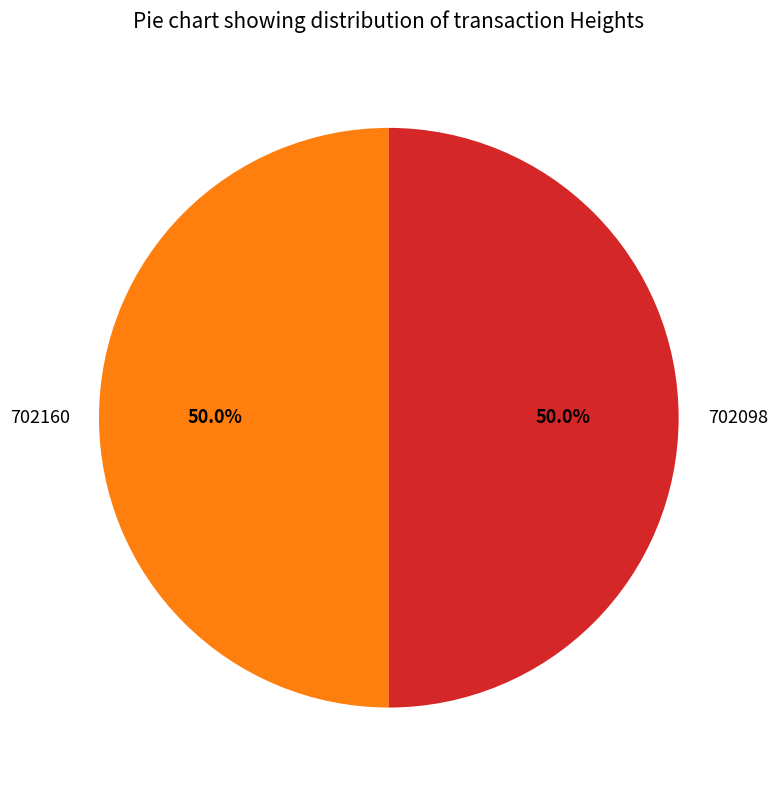

Do 702160 and 702098 together represent more than half of the pie?

Yes